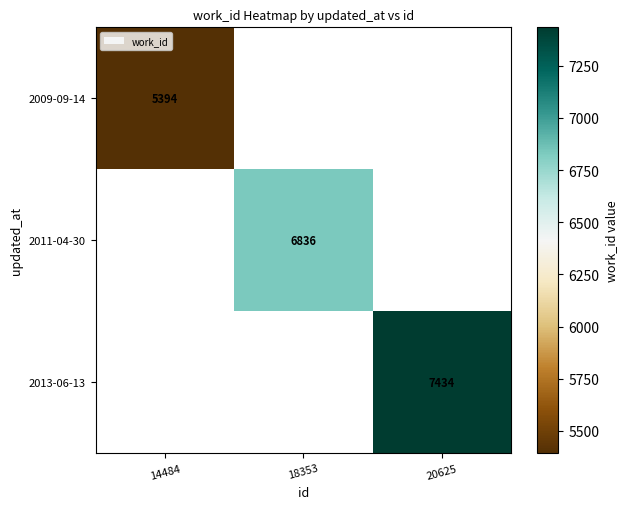

The value of 2009-09-14 at 14484 is 5394. True or false?

True